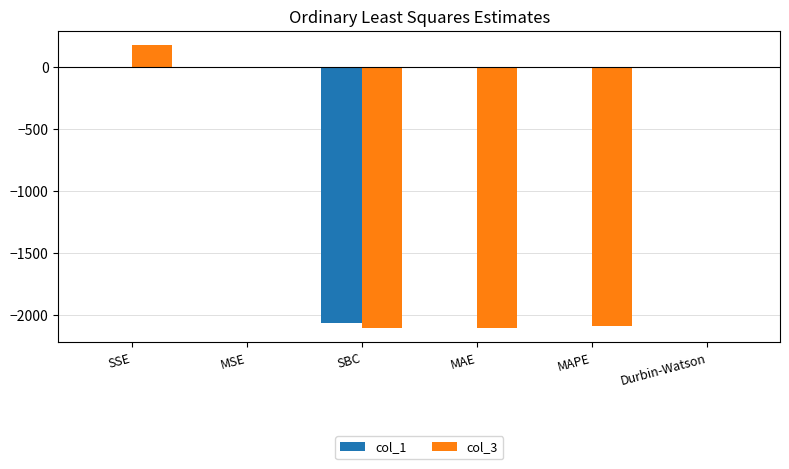

What is the maximum value for col_3?

176.0